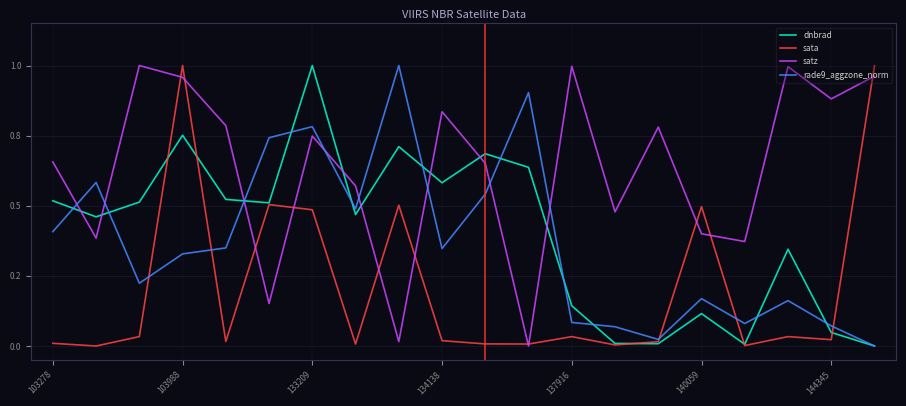

Reading right to left, list all the values displayed in this chart.

dnbrad: 0.0	0.0	0.3	0.0	0.1	0.0	0.0	0.1	0.6	0.7	0.6	0.7	0.5	1.0	0.5	0.5	0.8	0.5	0.5	0.5
sata: 1.0	0.0	0.0	0.0	0.5	0.0	0.0	0.0	0.0	0.0	0.0	0.5	0.0	0.5	0.5	0.0	1.0	0.0	0.0	0.0
satz: 1.0	0.9	1.0	0.4	0.4	0.8	0.5	1.0	0.0	0.7	0.8	0.0	0.6	0.7	0.2	0.8	1.0	1.0	0.4	0.7
rade9_aggzone_norm: 0.0	0.1	0.2	0.1	0.2	0.0	0.1	0.1	0.9	0.5	0.3	1.0	0.5	0.8	0.7	0.3	0.3	0.2	0.6	0.4